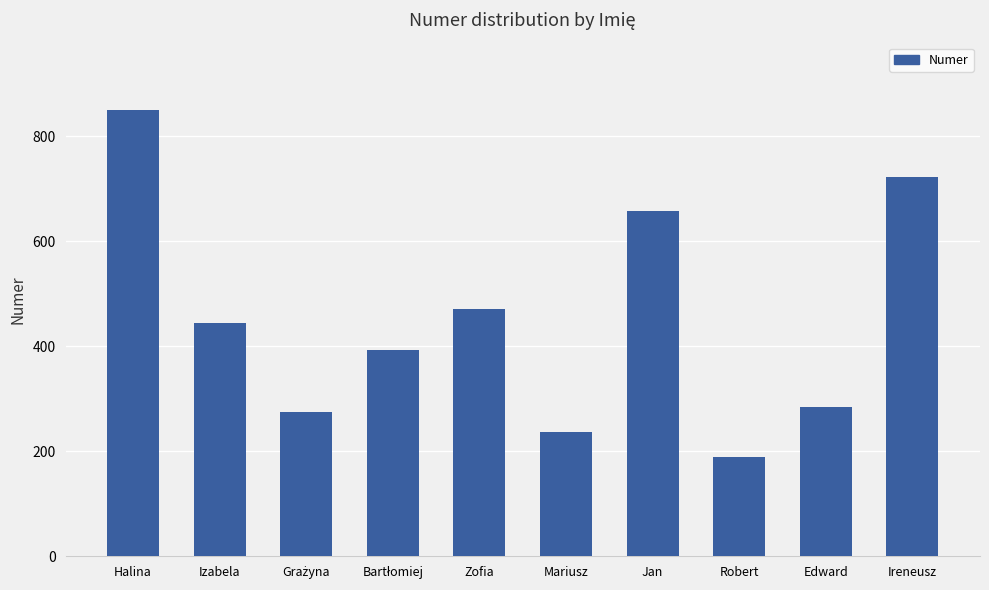

The chart shows a value of 284 at Edward. True or false?

True